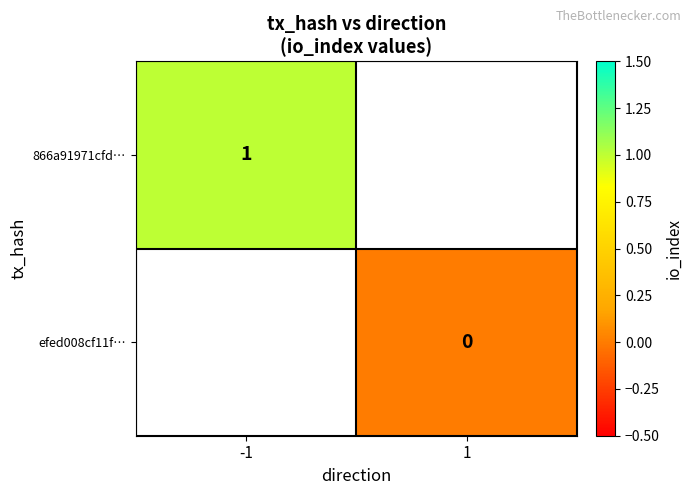

At how many categories does at least one series exceed 0?

1